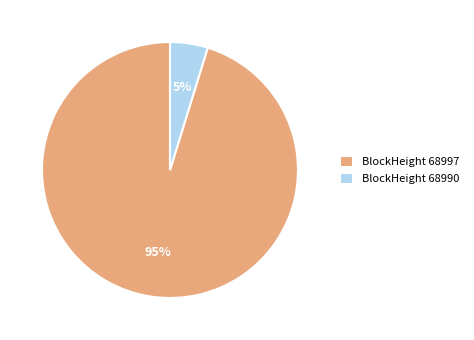

How many segments does this pie chart have?

2